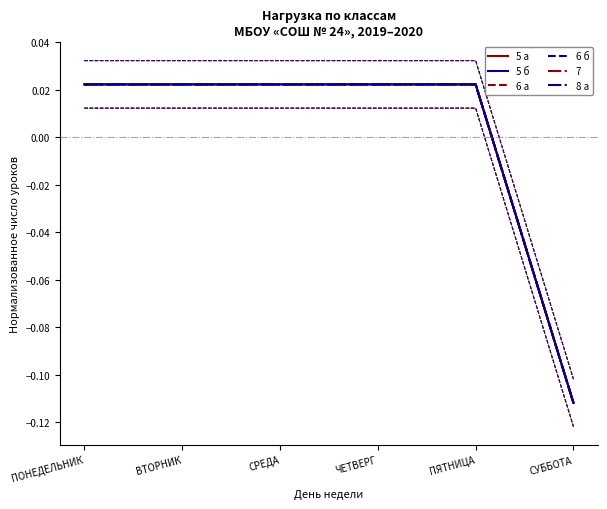

List the labels in order of 5 а value, largest first.

ПОНЕДЕЛЬНИК, ВТОРНИК, СРЕДА, ЧЕТВЕРГ, ПЯТНИЦА, СУББОТА